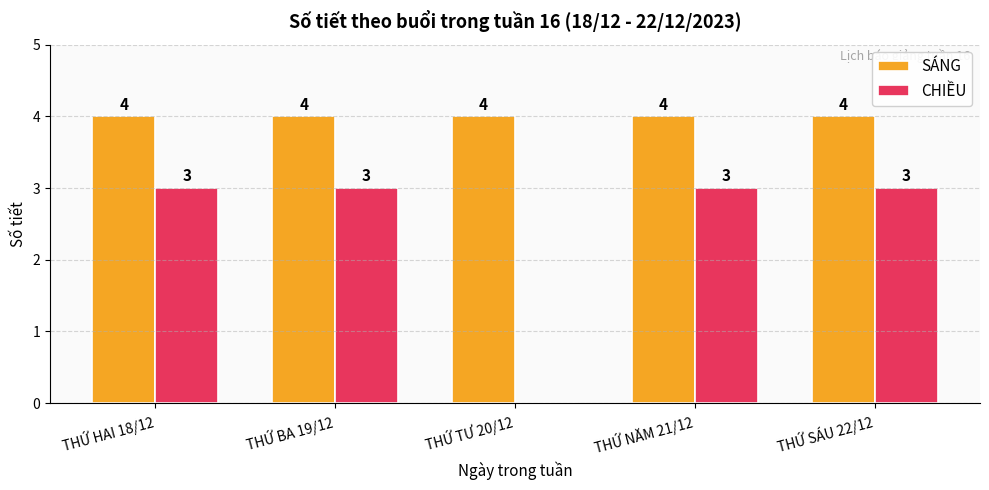

What is the greatest value displayed?

4